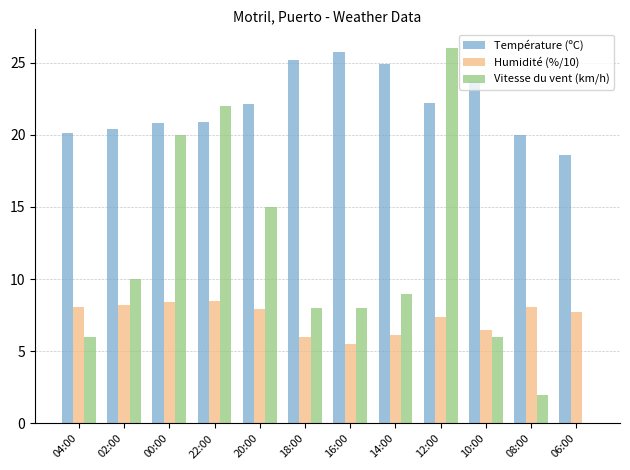

Is the value of Vitesse du vent (km/h) at 14:00 greater than the value of Température (ºC) at 12:00?

No